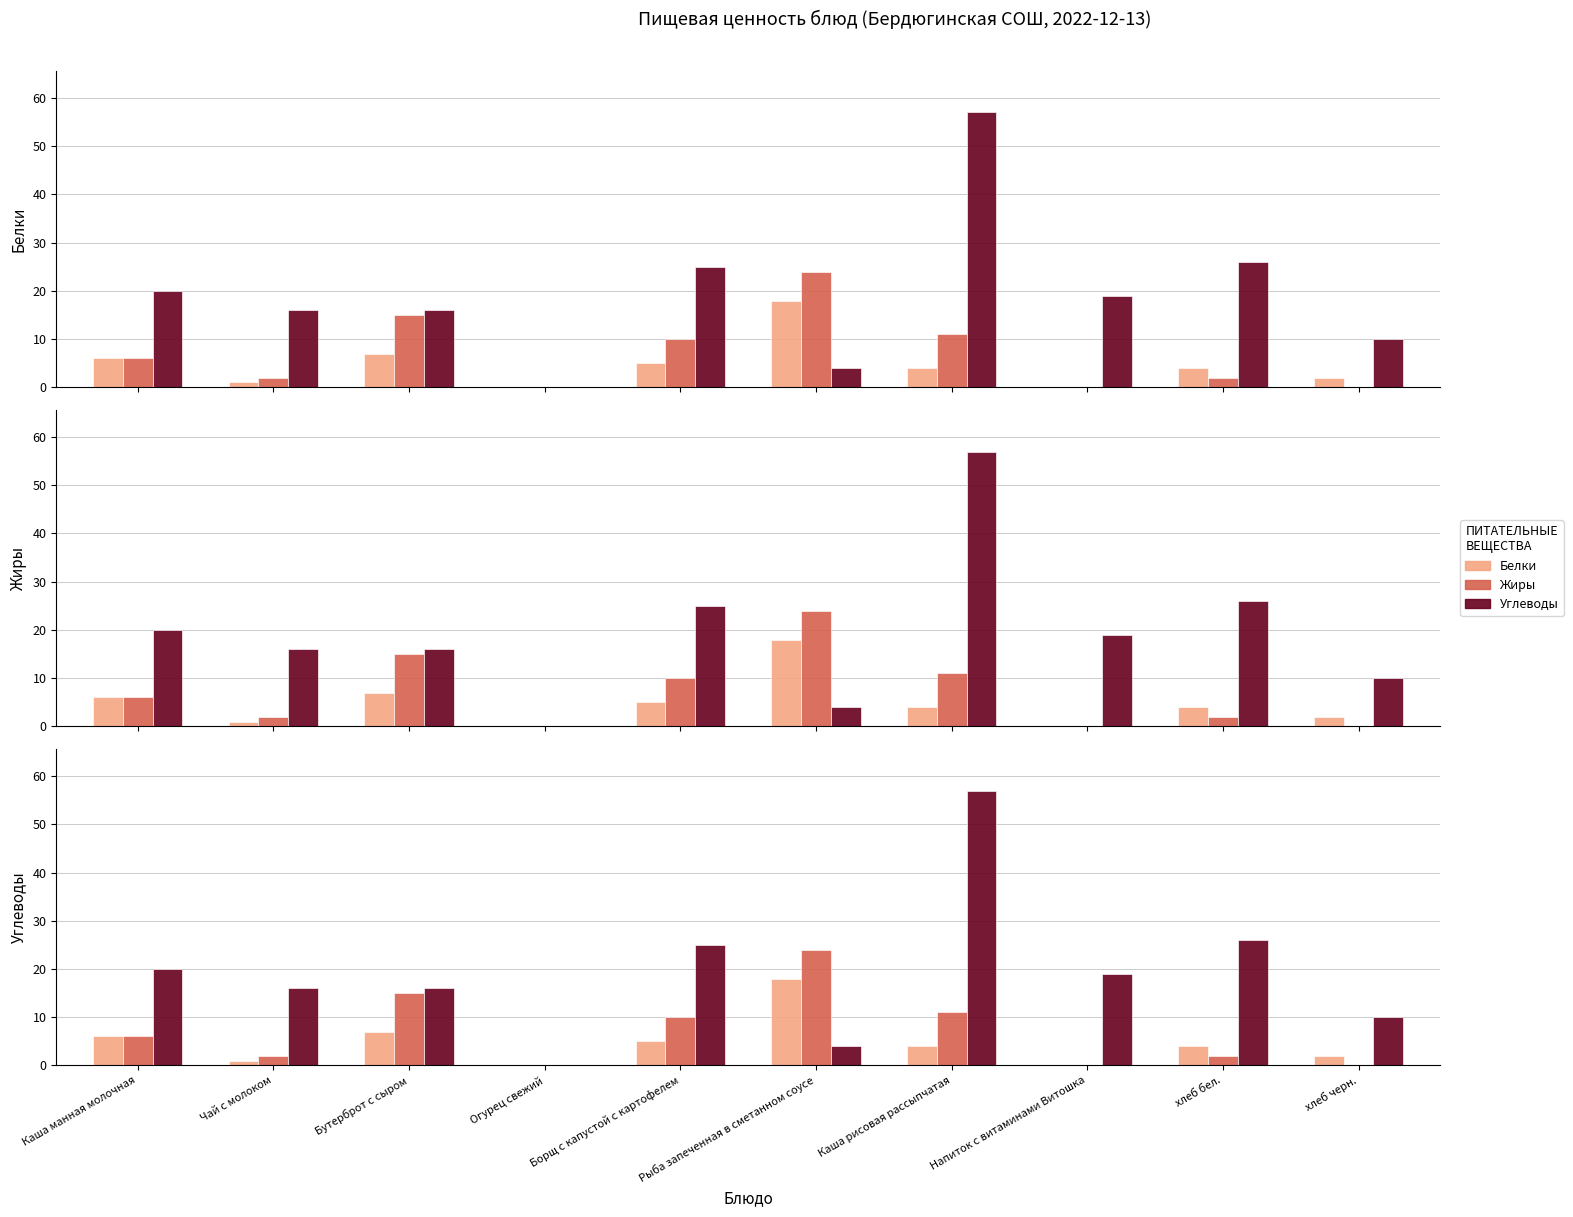

Where does the Жиры series first go above 6?

Бутерброт с сыром